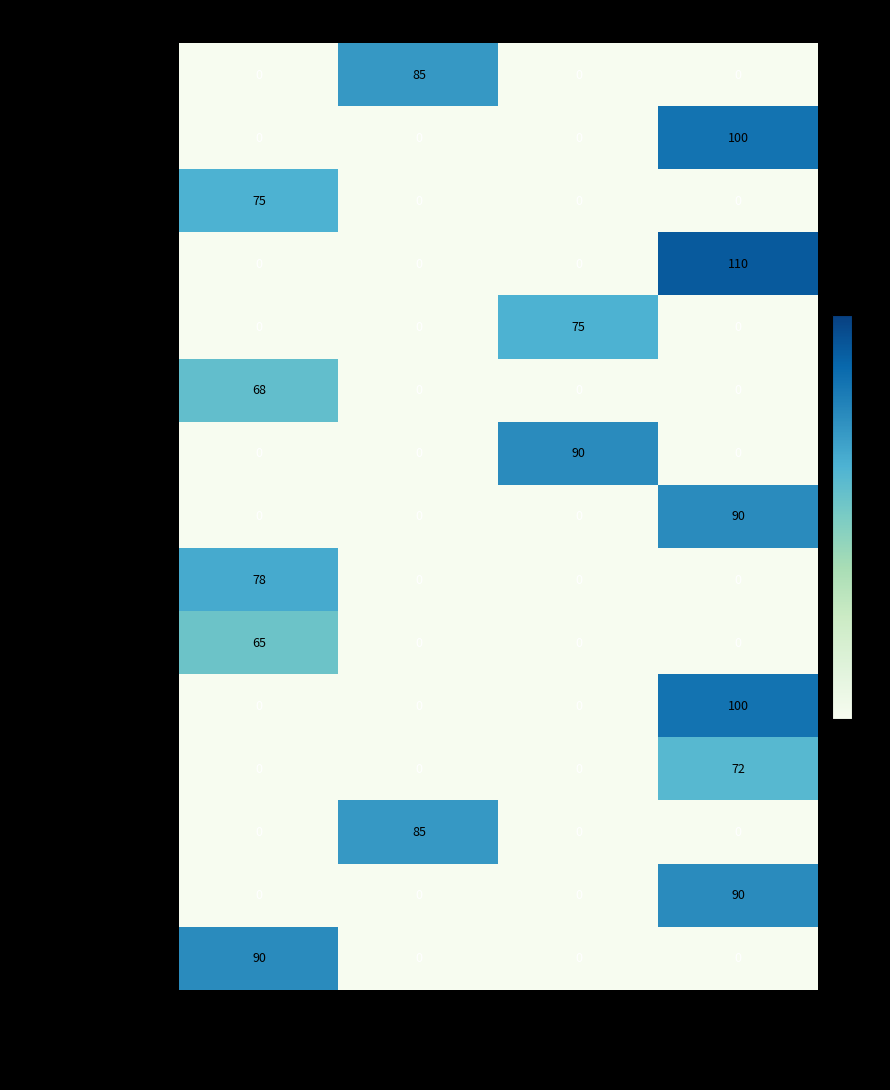

At which category does the chart reach its peak across all series?

Very Hot